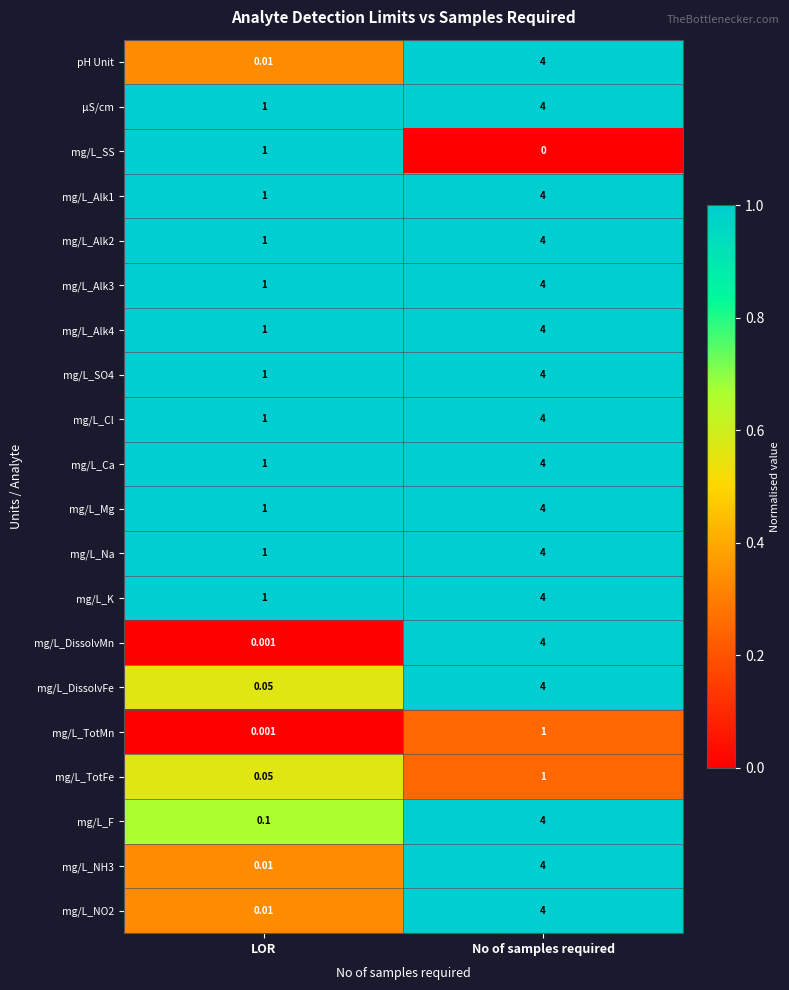

Which series has the largest range (max minus min)?

mg/L_DissolvMn